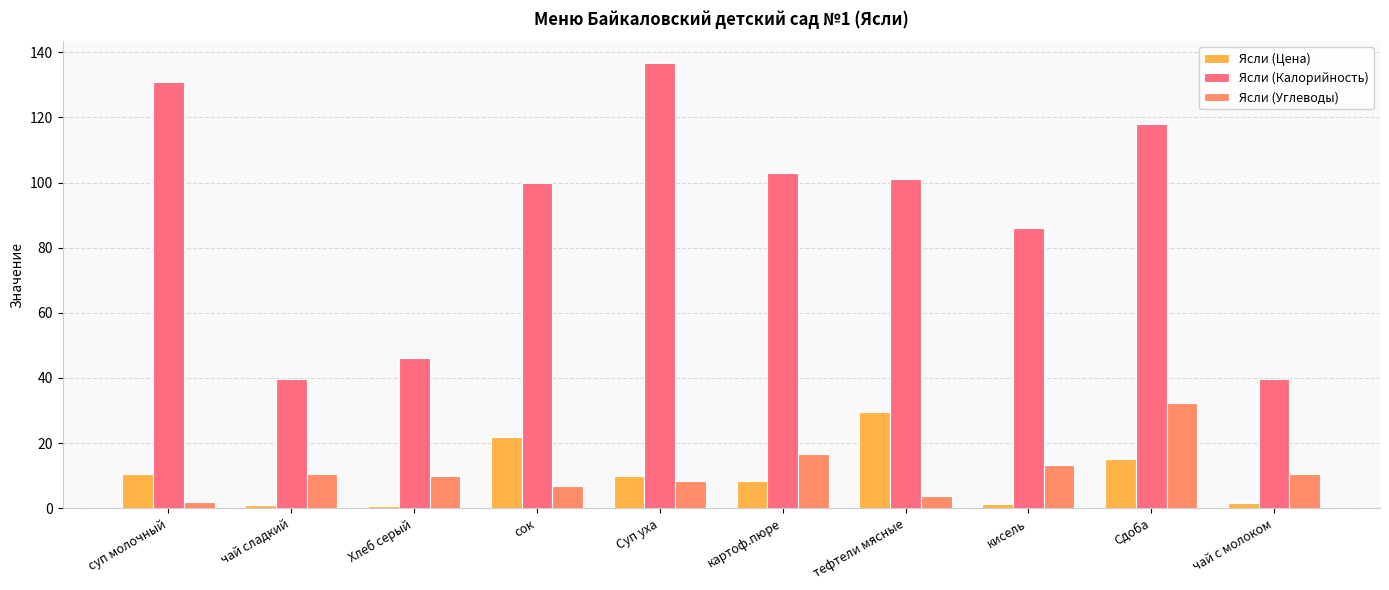

How many groups of bars are there?

10